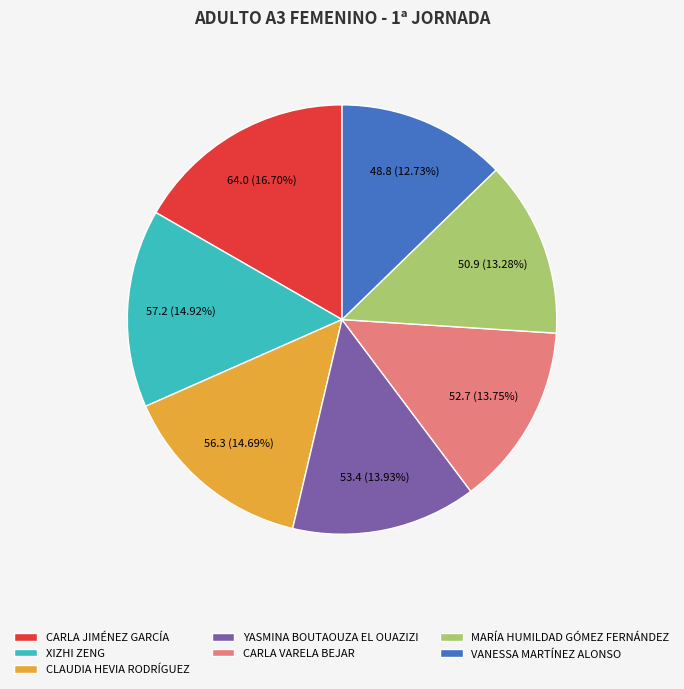

To the nearest percent, what is the difference between the CARLA JIMÉNEZ GARCÍA and XIZHI ZENG slice percentages?

2%